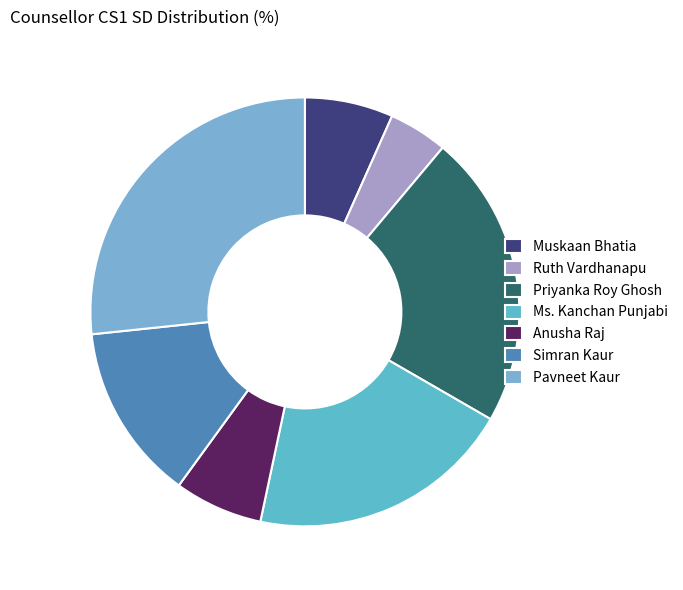

To the nearest percent, what is the average slice percentage?

14%